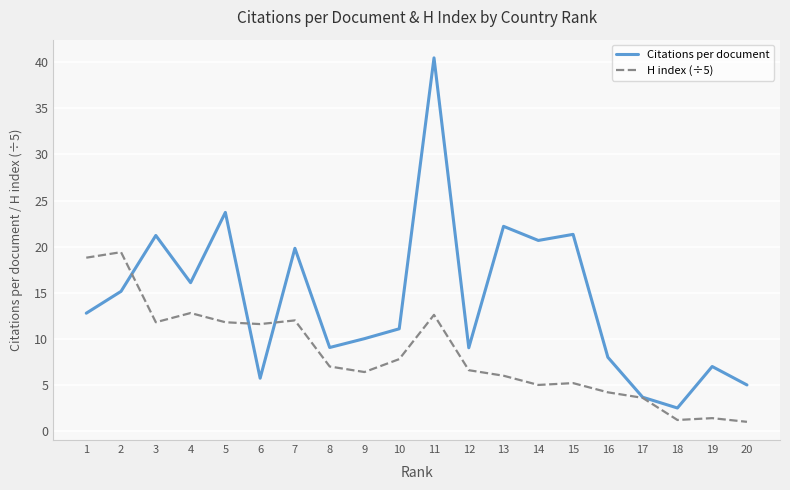

At which label does Citations per document reach its minimum?

18